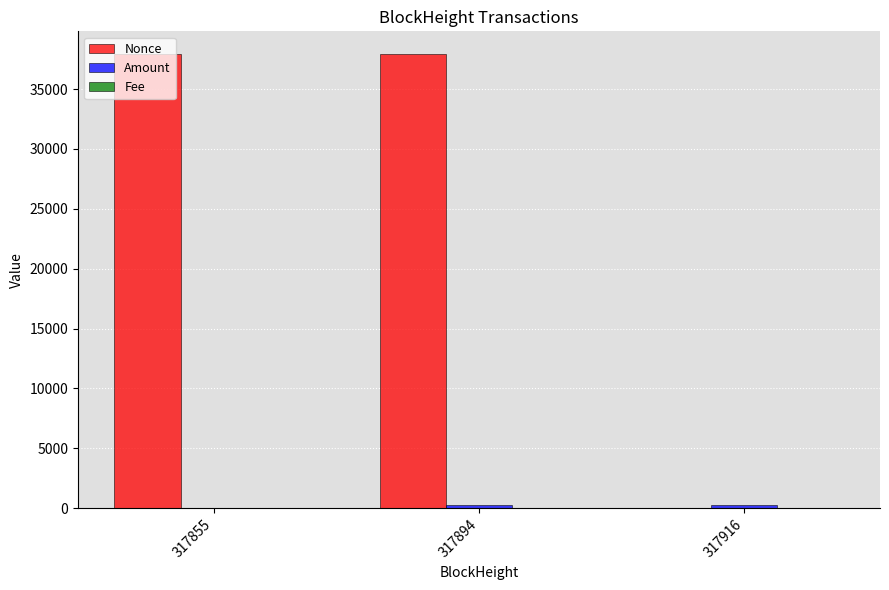

Which series has the largest total across all categories?

Nonce